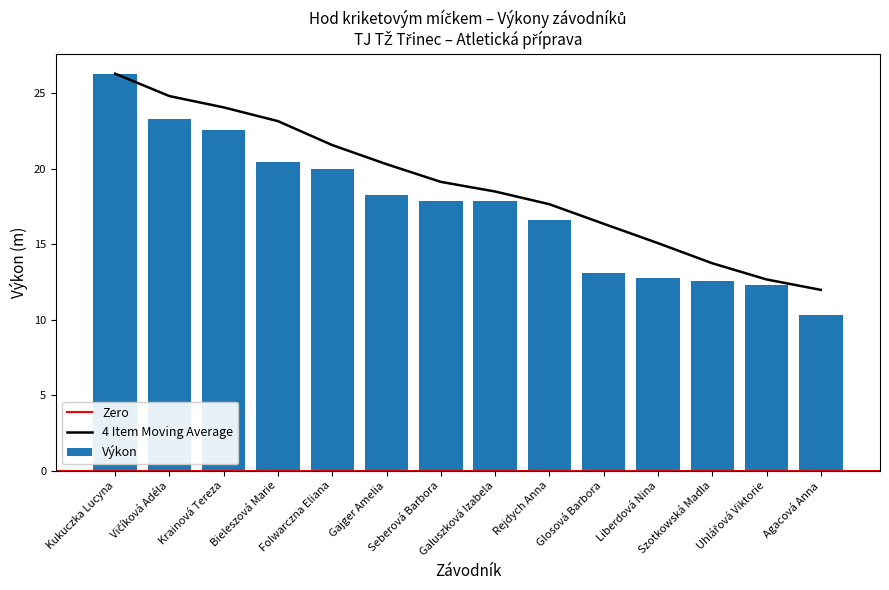

Reading right to left, transcribe all the data shown in this chart.

Agacová Anna=10.3	Uhlářová Viktorie=12.3	Szotkowská Madla=12.5	Liberdová Nina=12.8	Glosová Barbora=13.1	Rejdych Anna=16.6	Galuszková Izabela=17.9	Seberová Barbora=17.9	Gajger Amelia=18.3	Folwarczna Eliana=20.0	Bieleszová Marie=20.4	Krainová Tereza=22.6	Vičíková Adéla=23.3	Kukuczka Lucyna=26.3